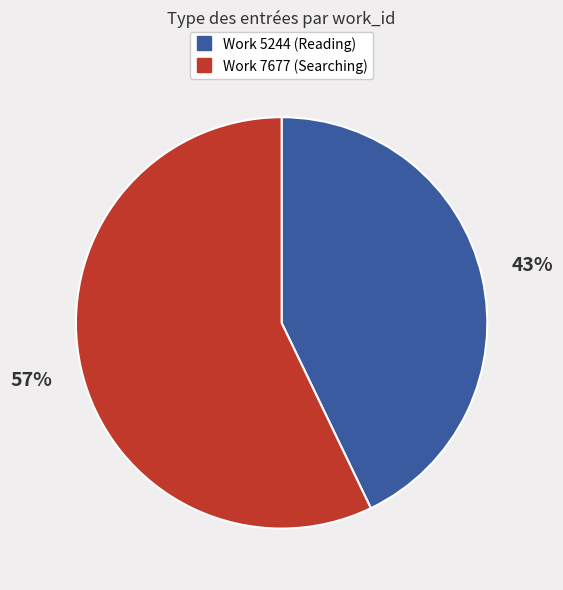

To the nearest percent, what is the difference between the largest and smallest slice percentages?

14%